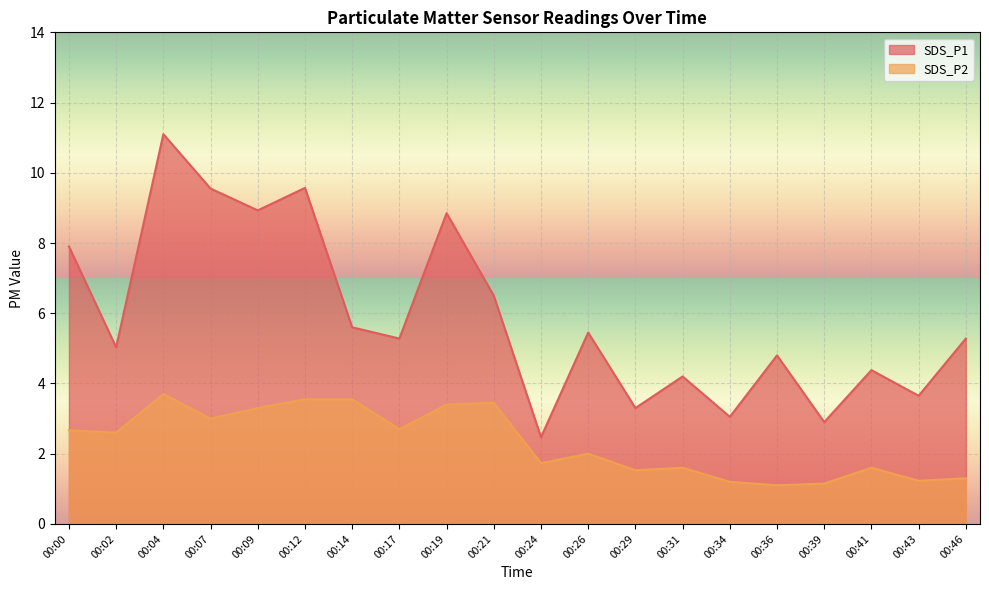

How many data points in SDS_P1 are less than 5?

8